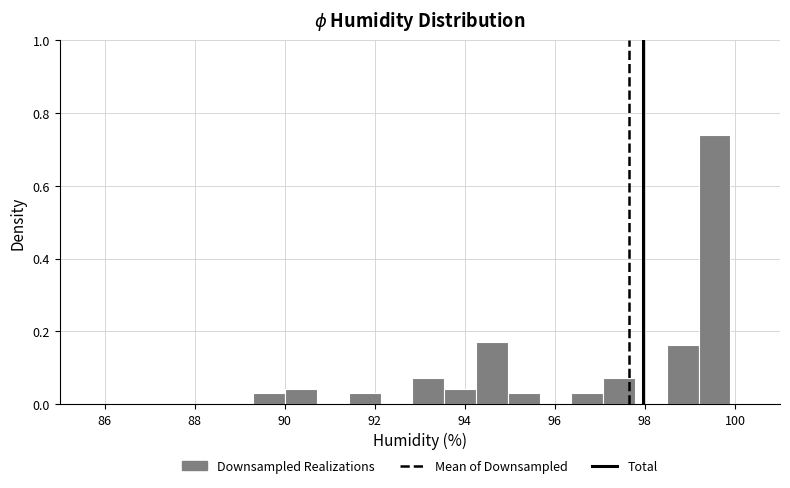

Around what value on the x-axis is the tallest bar? Give the approximate position of its centre, as read against the axis.

99.6